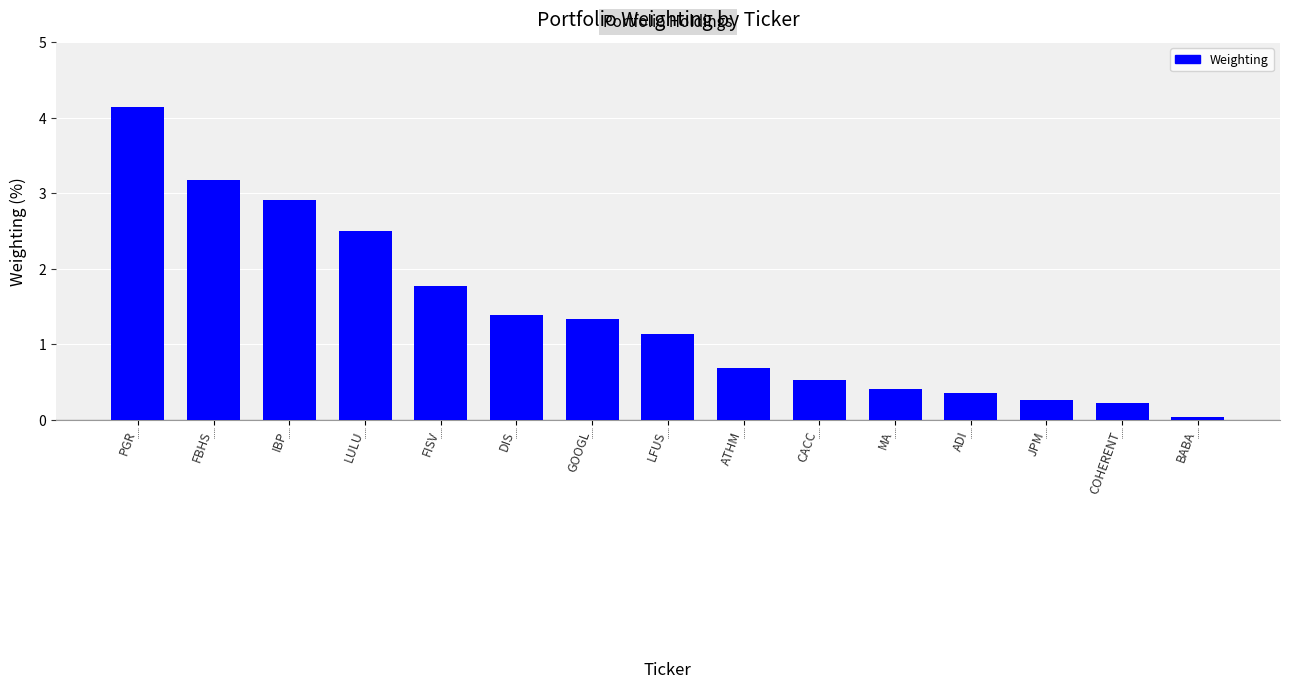

What is the ratio of the value at GOOGL to the value at IBP?

0.5